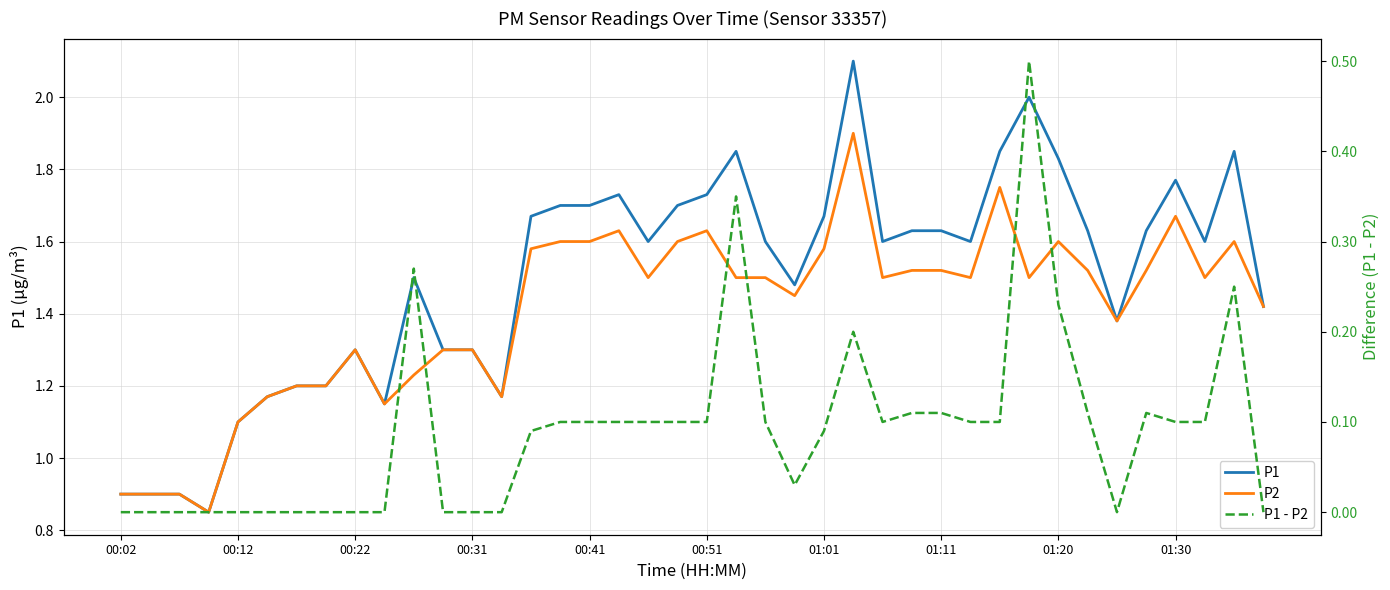

Is the value of P2 at 38 greater than the value of P1 - P2 at 39?

Yes